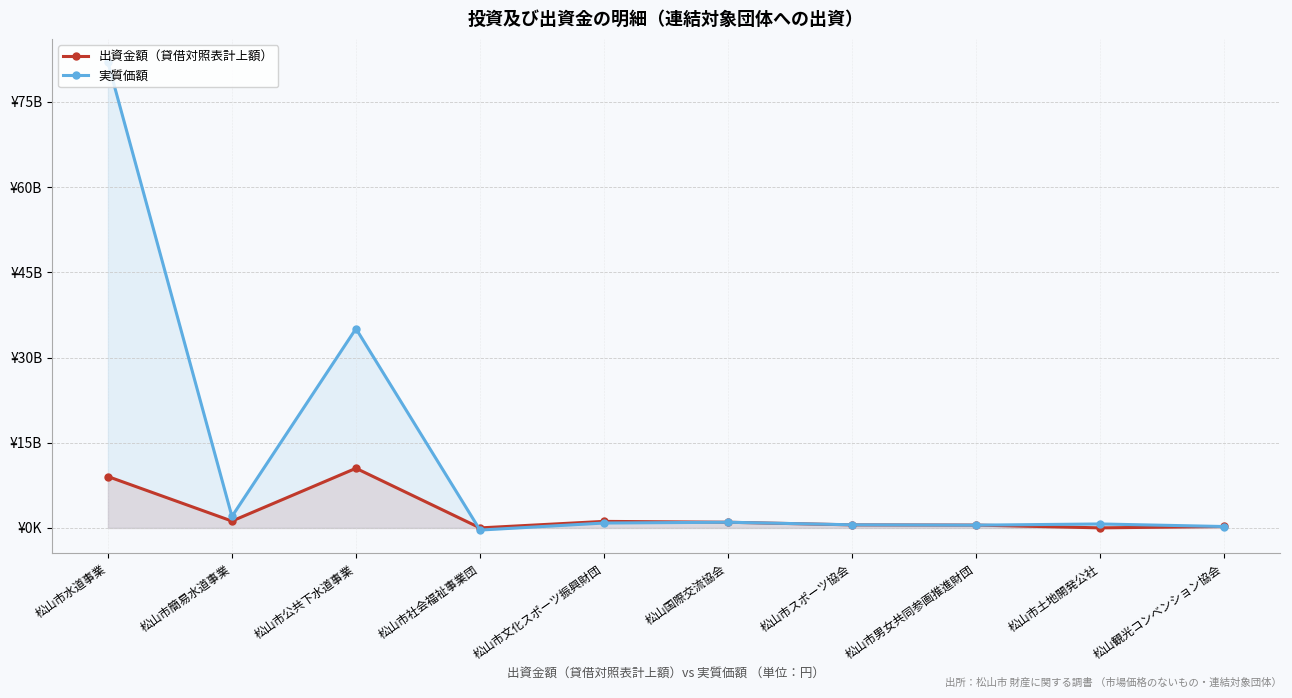

Reading left to right, transcribe all the data shown in this chart.

出資金額（貸借対照表計上額）: 松山市水道事業=9047976661	松山市簡易水道事業=1205104847	松山市公共下水道事業=10499968000	松山市社会福祉事業団=3000000	松山市文化スポーツ振興財団=1150000000	松山国際交流協会=1000000000	松山市スポーツ協会=535000000	松山市男女共同参画推進財団=500000000	松山市土地開発公社=10000000	松山観光コンベンション協会=250000000
実質価額: 松山市水道事業=81982395618	松山市簡易水道事業=2018923448	松山市公共下水道事業=35085971109	松山市社会福祉事業団=-379102831	松山市文化スポーツ振興財団=861341887	松山国際交流協会=1000000000	松山市スポーツ協会=548335585	松山市男女共同参画推進財団=486392900	松山市土地開発公社=697960930	松山観光コンベンション協会=244451115